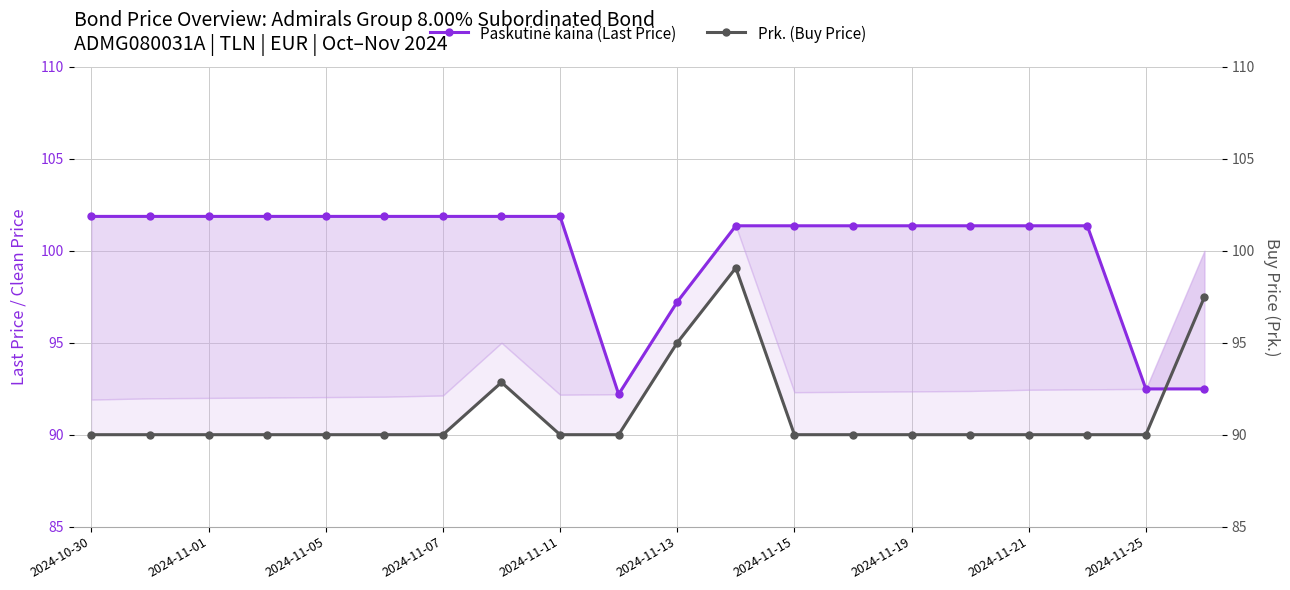

Where do Prk. (Buy Price) and Paskutinė kaina (Last Price) first cross each other?

18 and 19